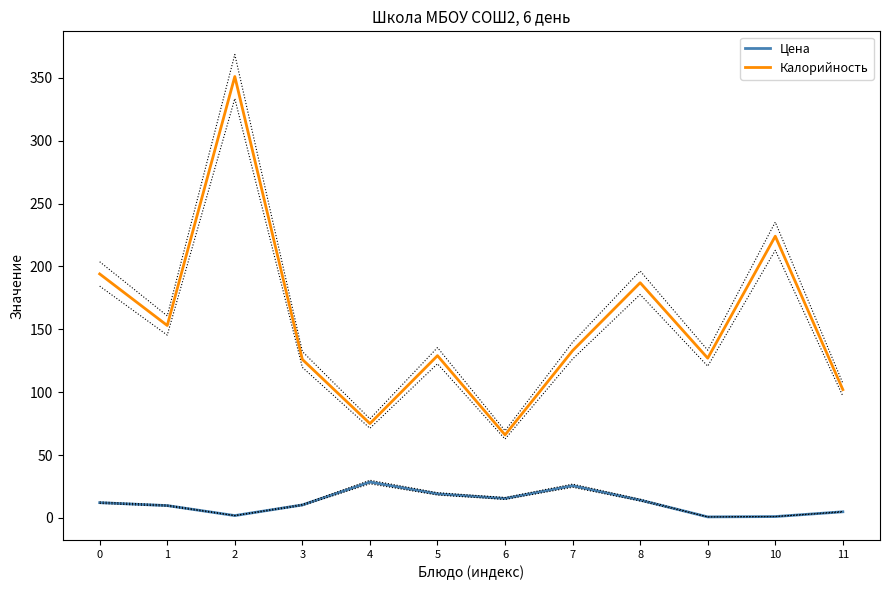

In Цена, how many points are lower than both neighbors (excluding endpoints)?

3